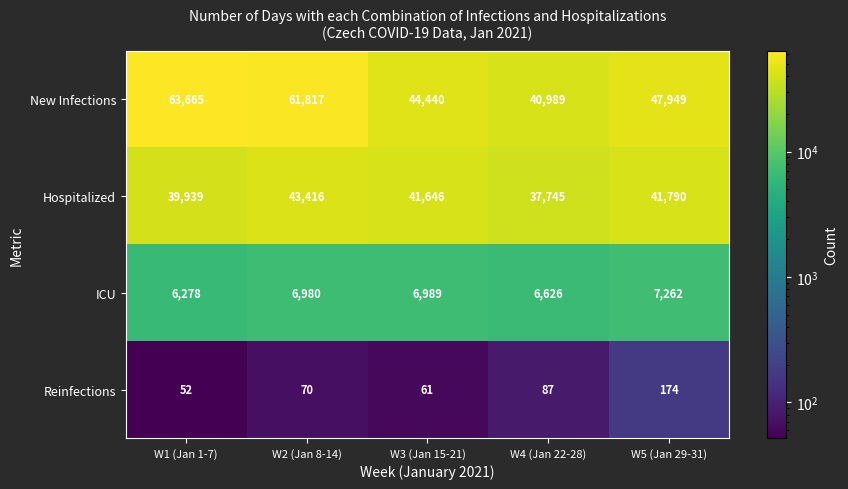

What is the greatest value displayed?

63665